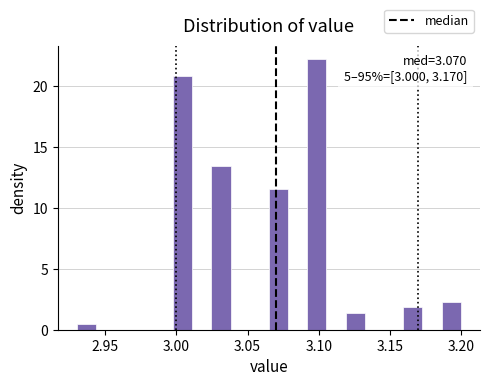

Read against the x-axis, roughly where is the centre of the tallest bar?

3.100